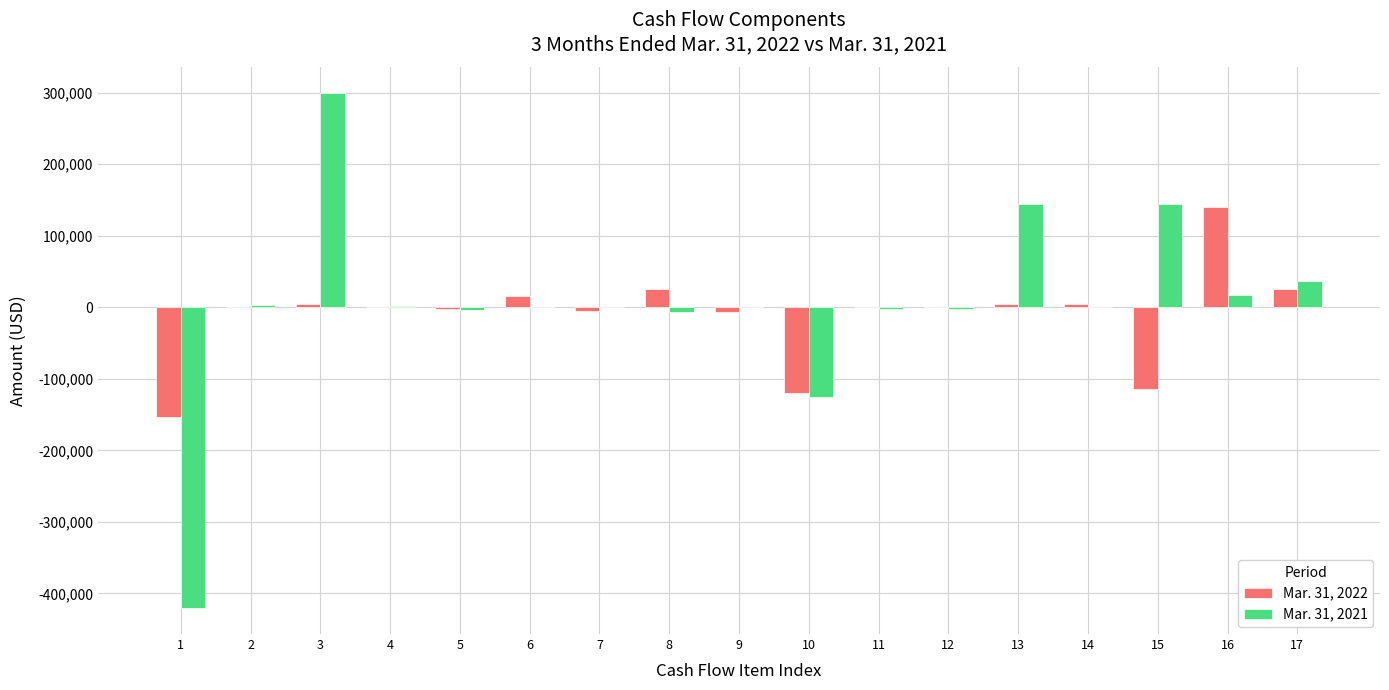

At which category is the sum across all series the highest?

3